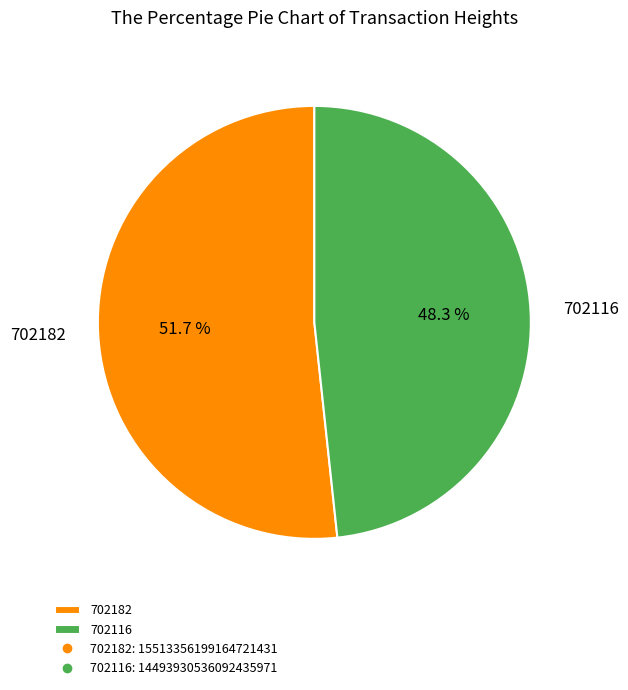

Is there any slice that represents more than half of the pie?

Yes